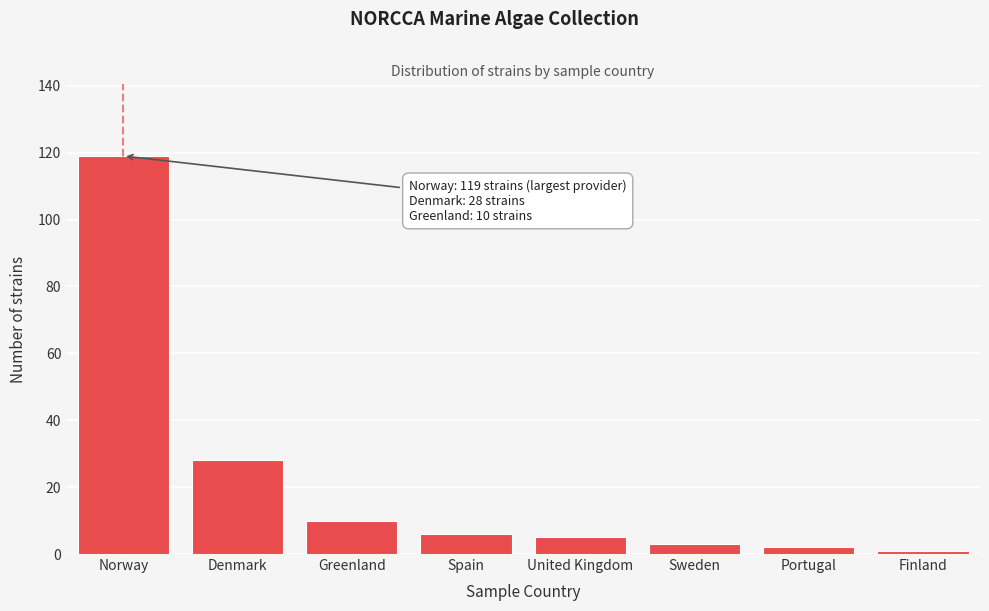

Reading right to left, list all the values displayed in this chart.

1	2	3	5	6	10	28	119